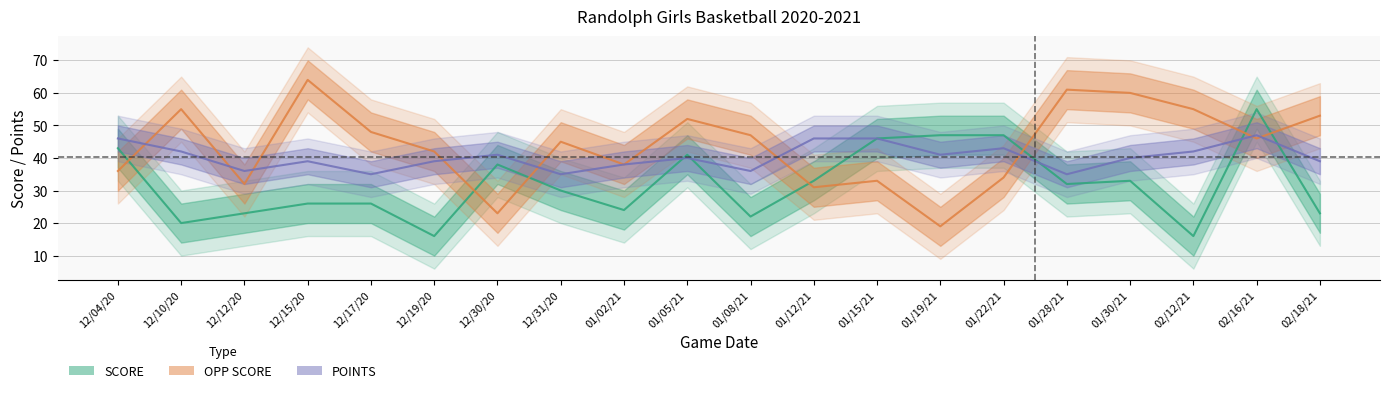

Does the chart display data point markers on the line(s)?

No